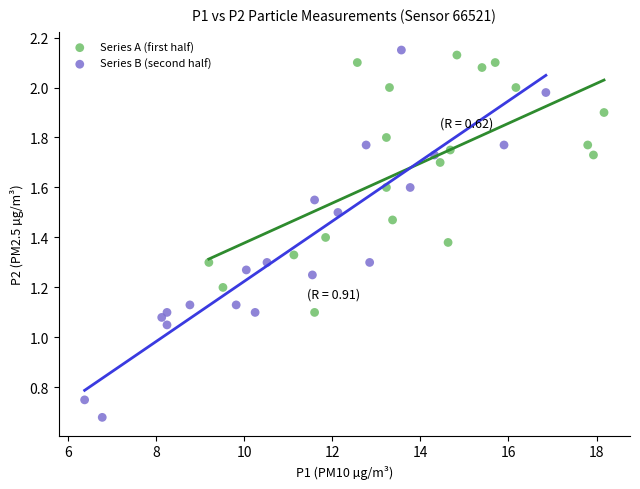

Which series has the largest Y range (max minus min)?

Series B (second half)